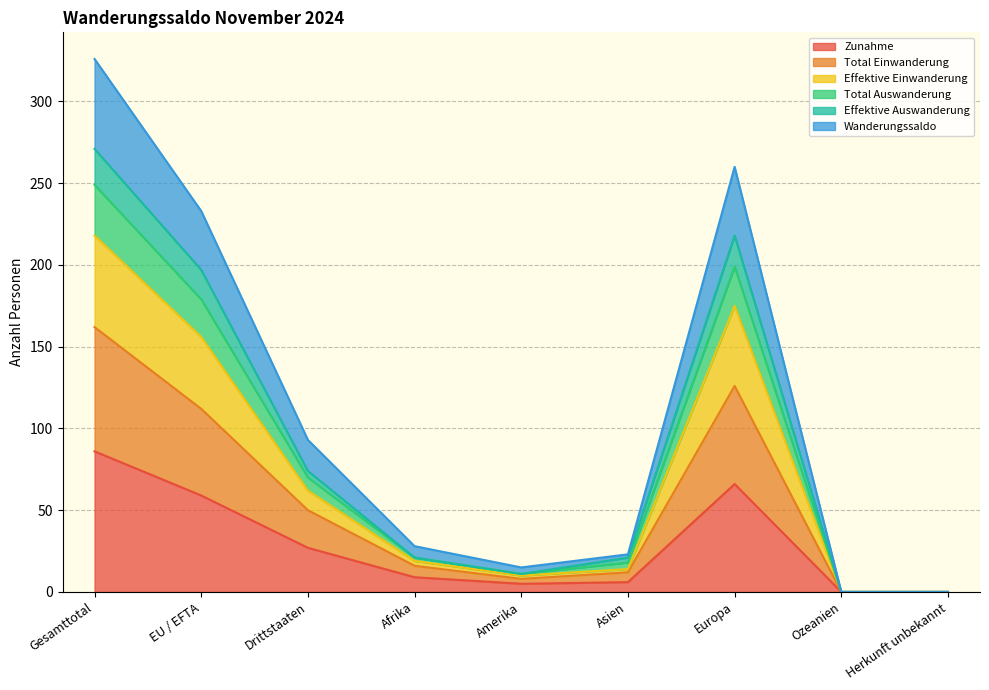

True or false: Total Einwanderung and Effektive Einwanderung intersect in this chart.

False